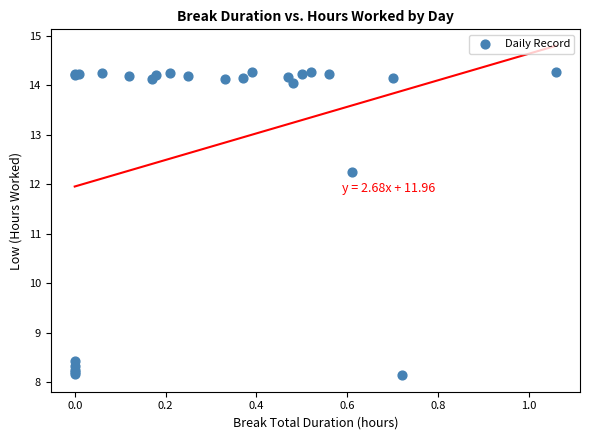

What Y value in the scatter plot is closest to 11?

12.2